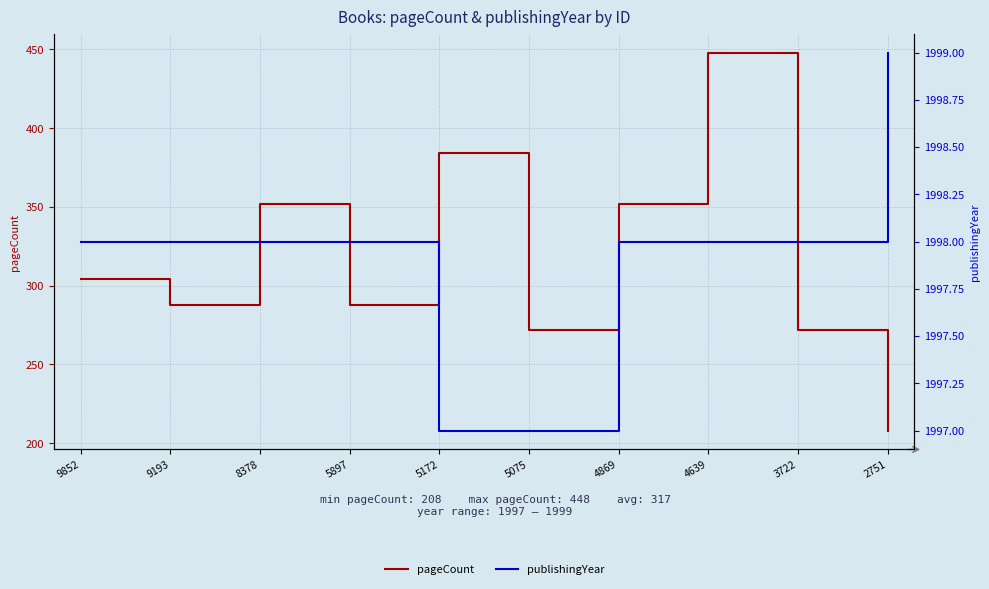

At how many categories does at least one series exceed 1001?

10